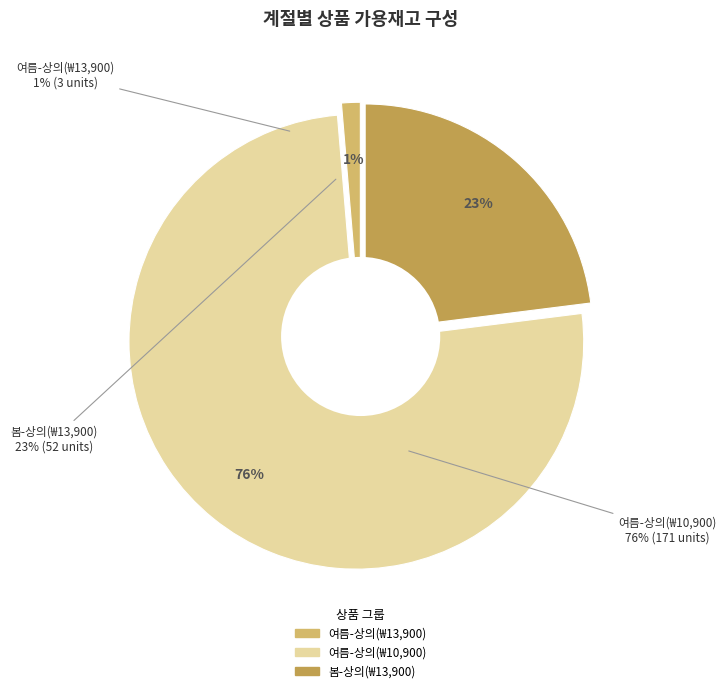

Is 봄 the majority of the pie?

No